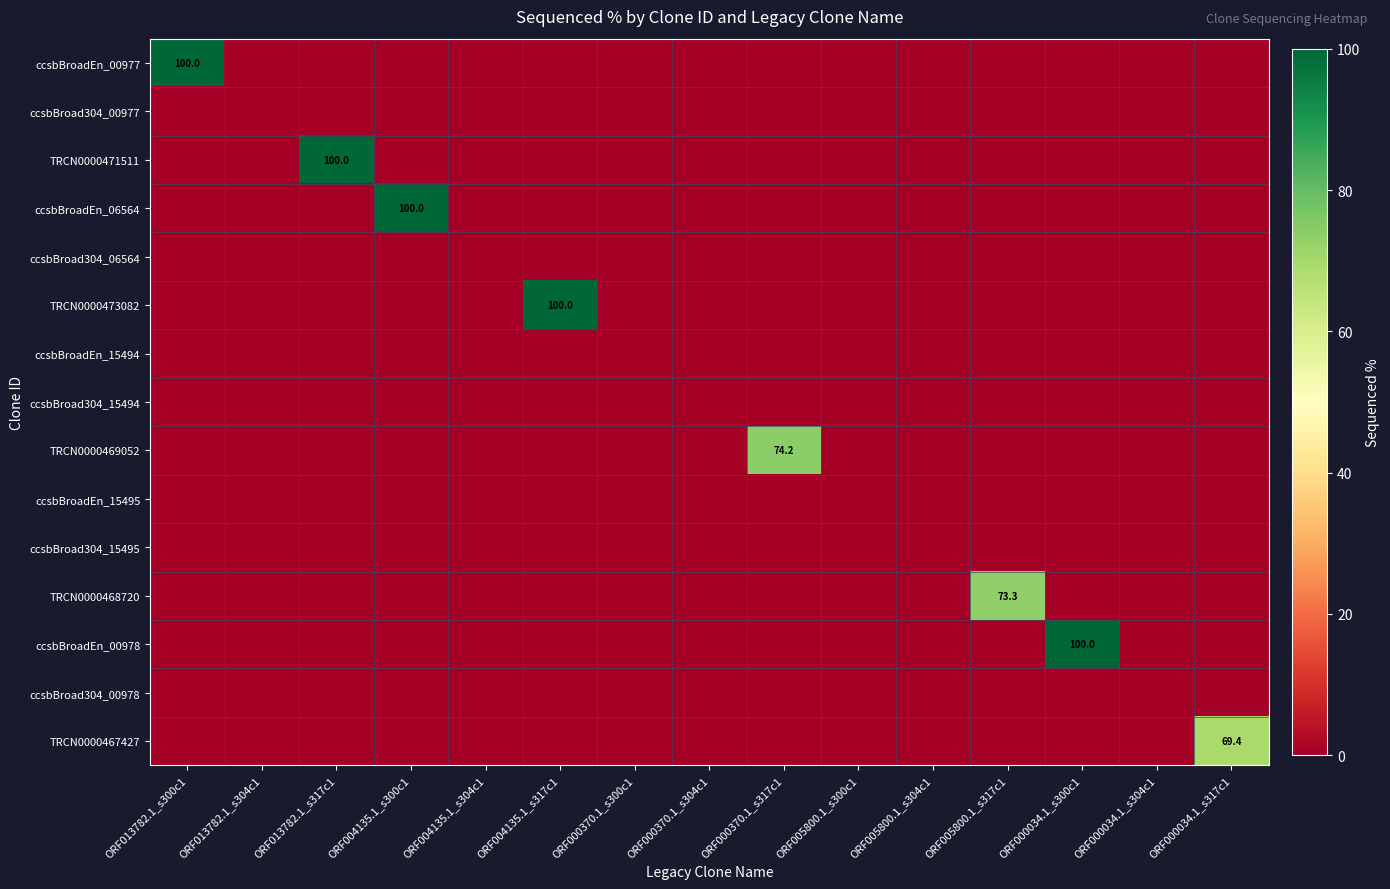

Rank the series by their maximum value, from highest to lowest.

ccsbBroadEn_00977, TRCN0000471511, ccsbBroadEn_06564, TRCN0000473082, ccsbBroadEn_00978, TRCN0000469052, TRCN0000468720, TRCN0000467427, ccsbBroad304_00977, ccsbBroad304_06564, ccsbBroadEn_15494, ccsbBroad304_15494, ccsbBroadEn_15495, ccsbBroad304_15495, ccsbBroad304_00978